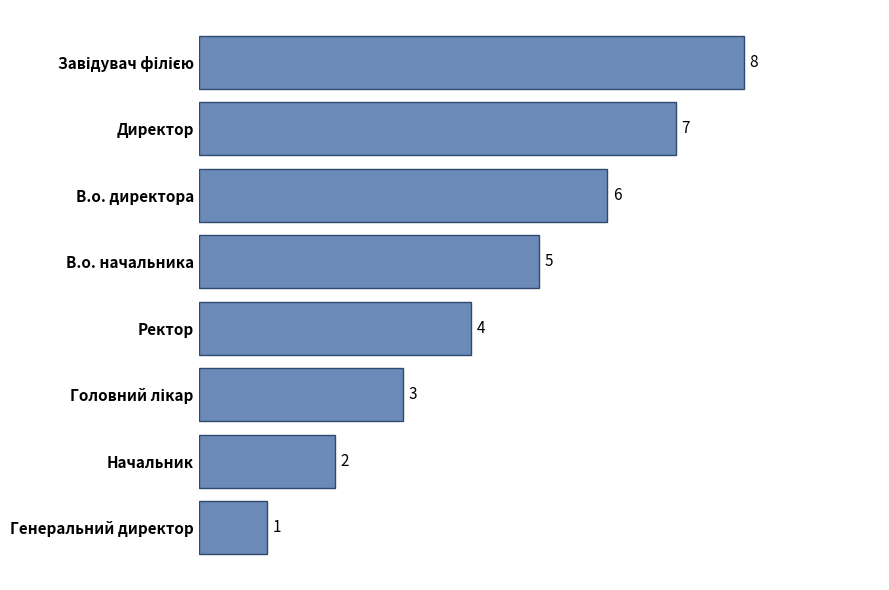

The value at Генеральний директор is 2. True or false?

False